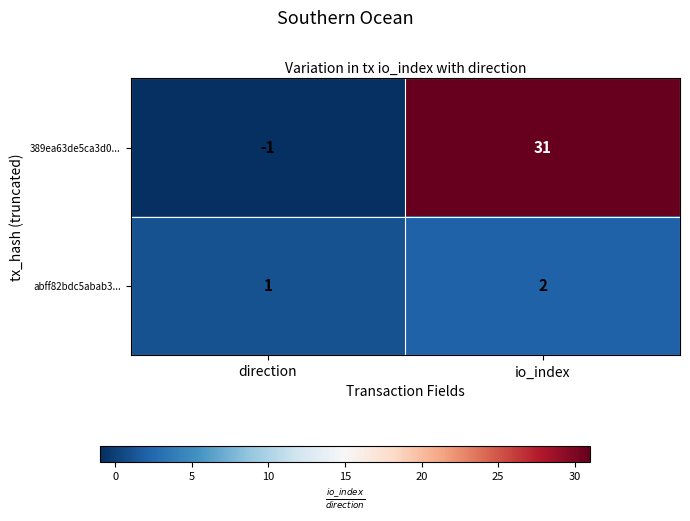

Count the number of data series in this chart.

2